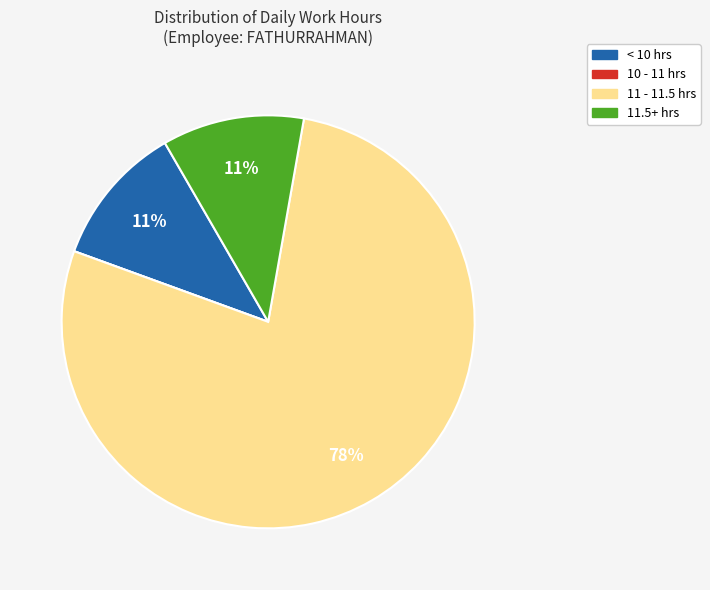

Does any single category account for the majority?

Yes